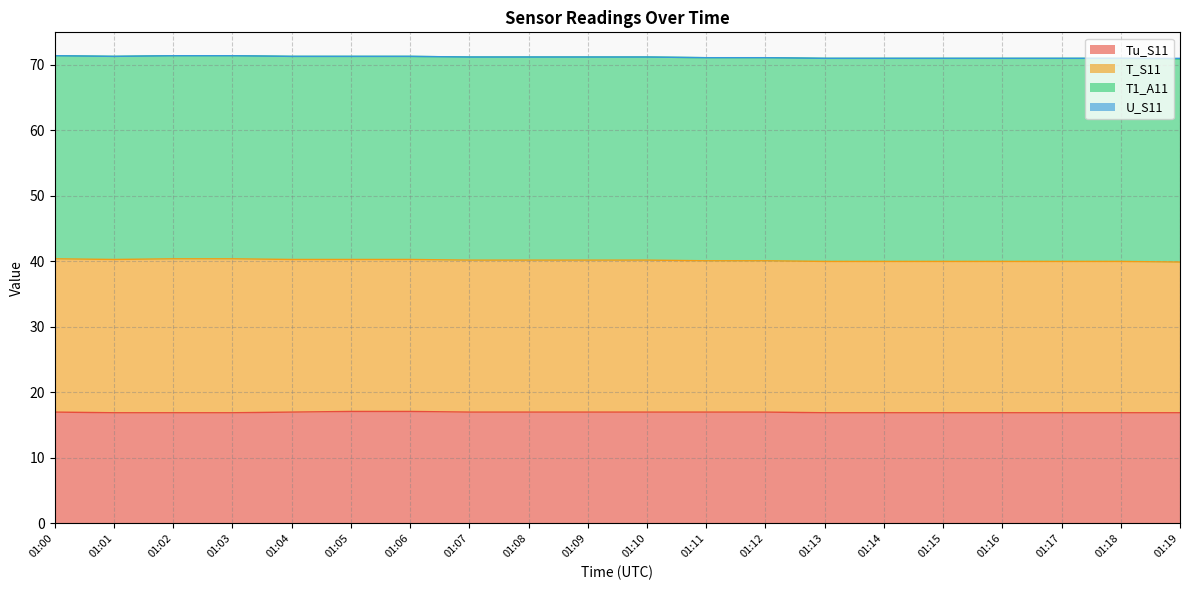

How many categories are shown in the chart?

20